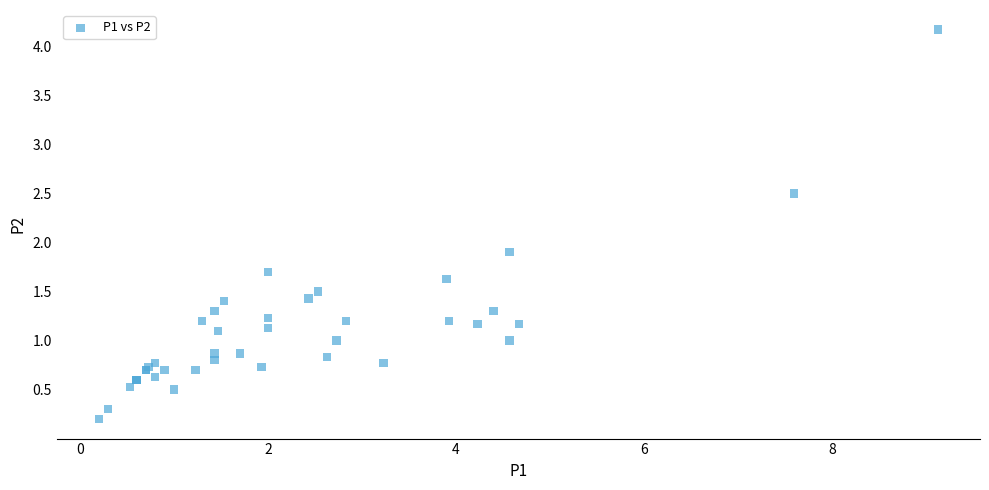

What Y value in the scatter plot is closest to 2?

1.9